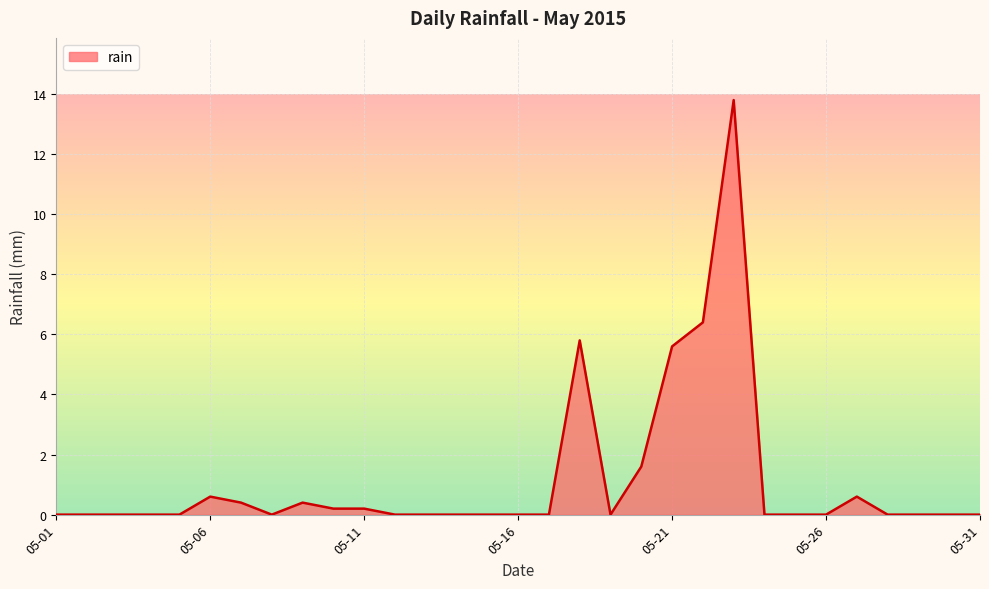

What is the difference between the maximum and minimum values?

13.8